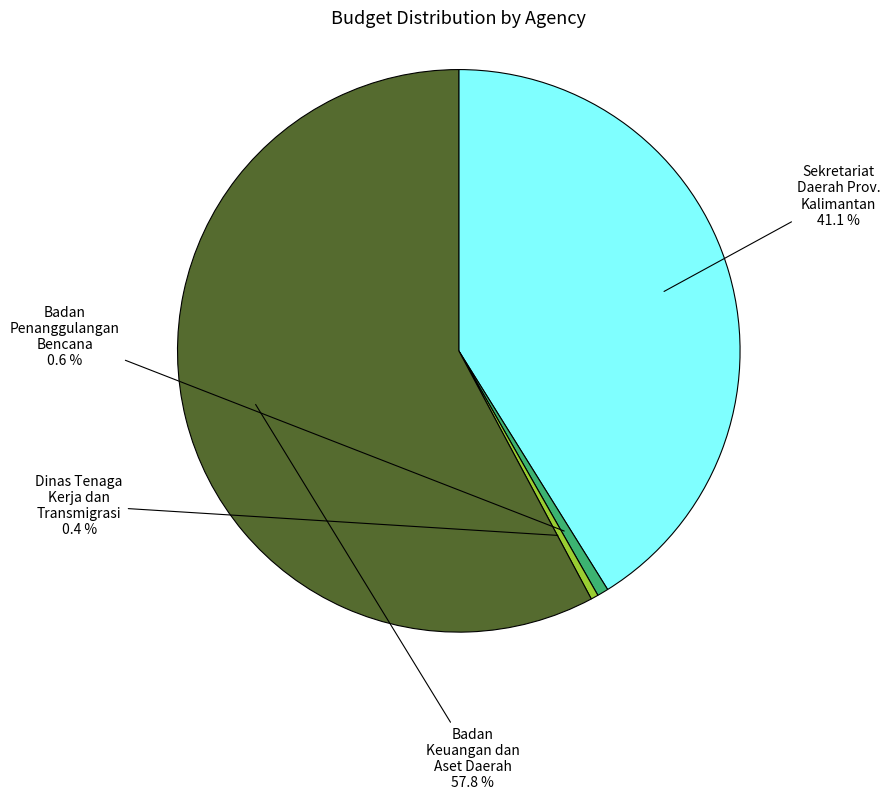

Is there a majority slice in this chart?

Yes